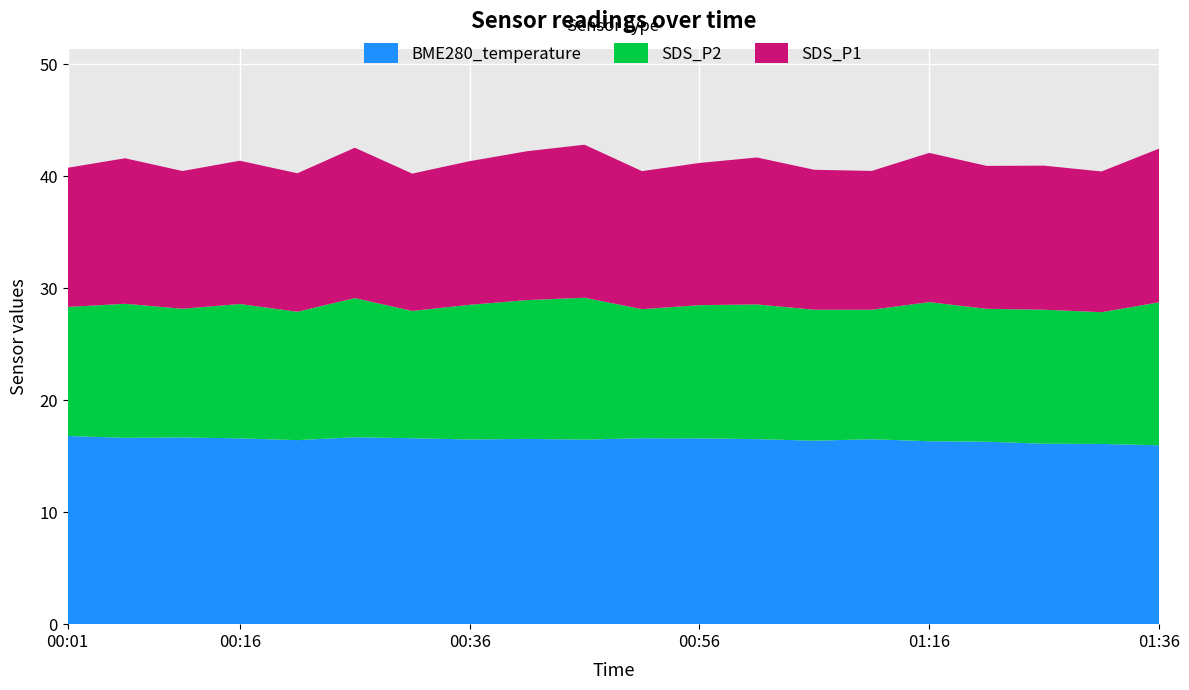

Reading left to right, what are all the values shown in this chart?

SDS_P1: 12.4	13.0	12.3	12.8	12.4	13.4	12.3	12.8	13.3	13.7	12.3	12.7	13.1	12.5	12.4	13.3	12.8	12.9	12.6	13.7
SDS_P2: 11.5	12.0	11.5	12.0	11.5	12.4	11.4	12.0	12.4	12.7	11.5	11.9	12.0	11.7	11.6	12.4	11.9	12.0	11.8	12.8
BME280_temperature: 16.8	16.6	16.7	16.6	16.4	16.7	16.6	16.5	16.6	16.5	16.6	16.6	16.5	16.4	16.5	16.3	16.3	16.1	16.1	16.0